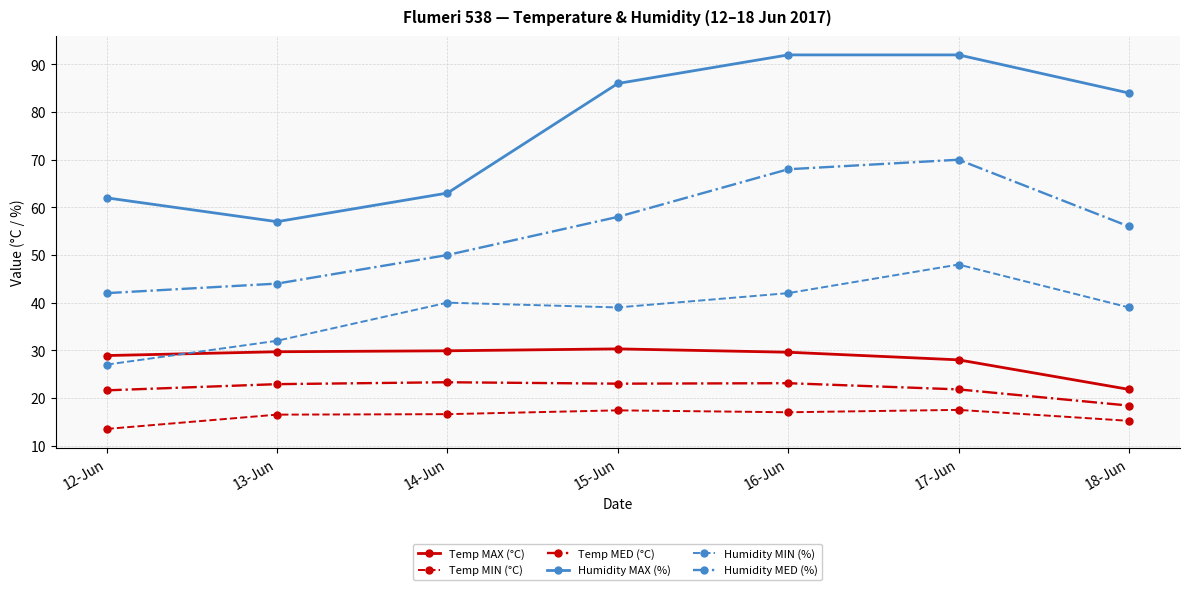

At which category does the chart reach its minimum across all series?

12-Jun